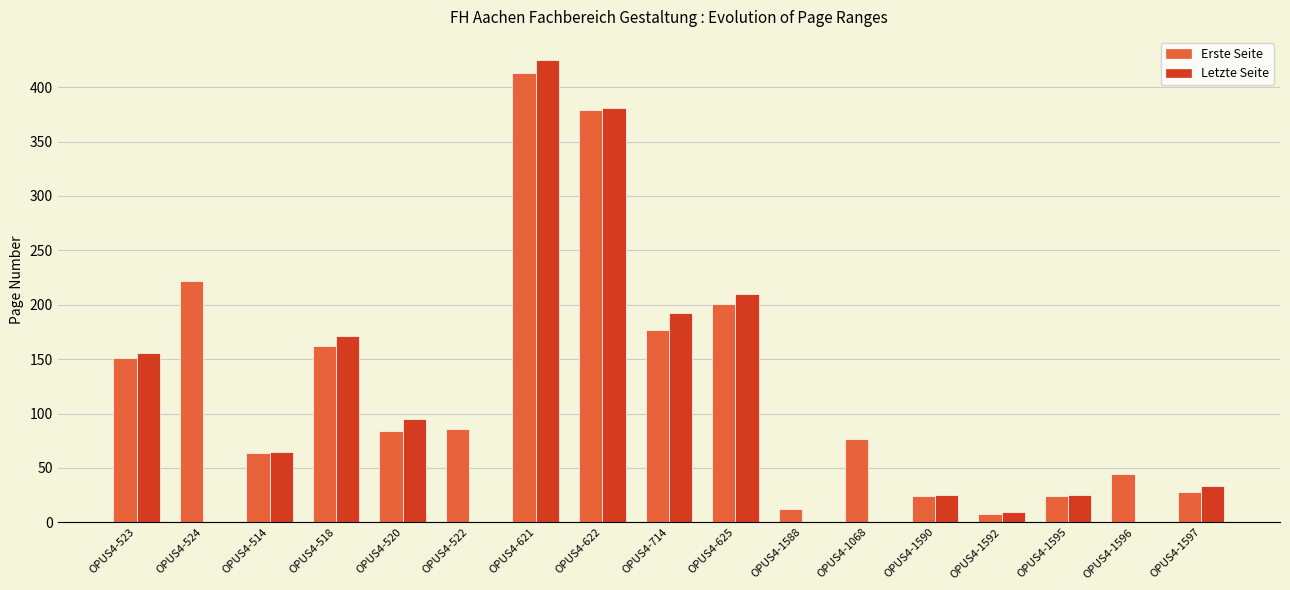

True or false: Erste Seite has a value of 113 at OPUS4-621.

False